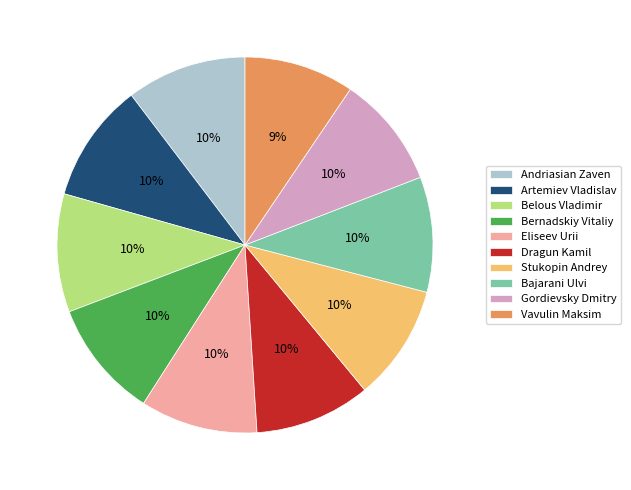

Approximately how many times larger is the value at Bernadskiy Vitaliy compared to Vavulin Maksim?

1.1